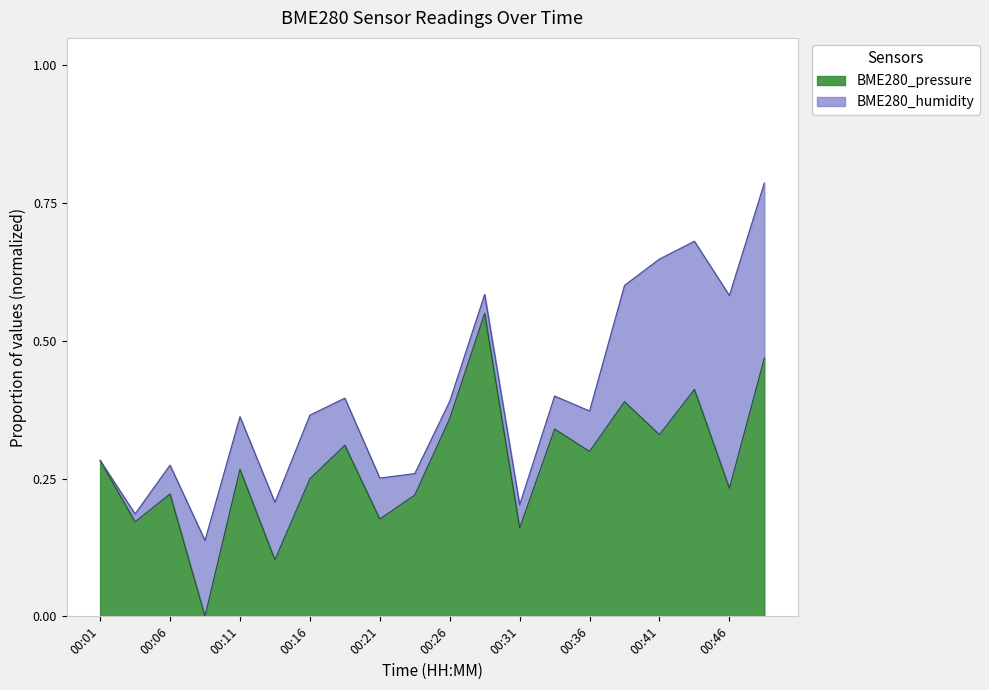

What is the value of the 5th point from the left?

0.3